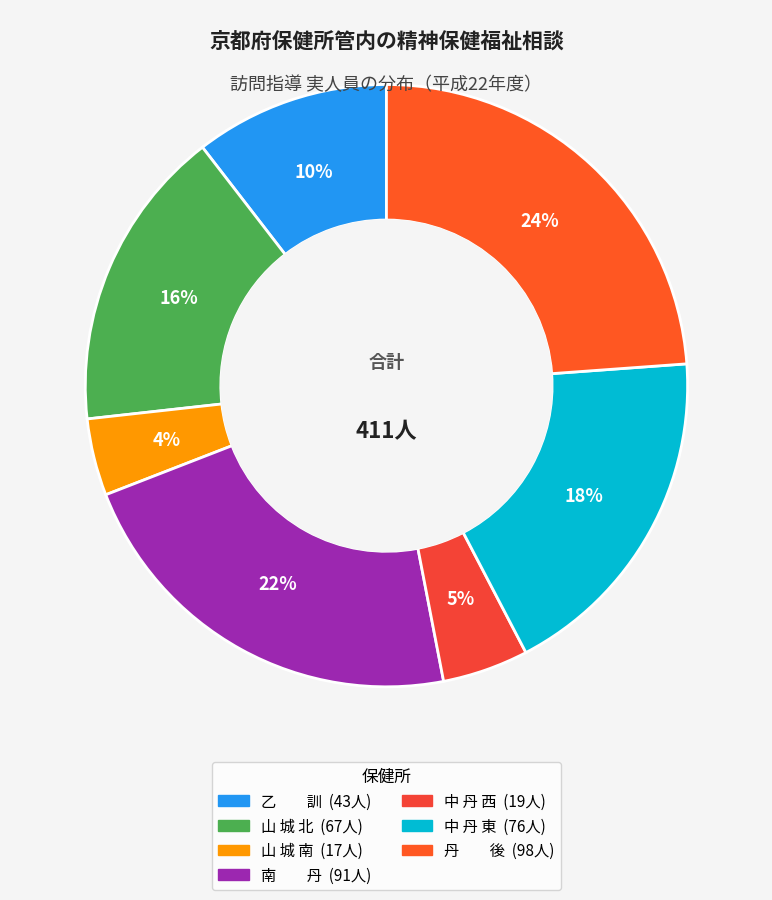

How many segments does this pie chart have?

7